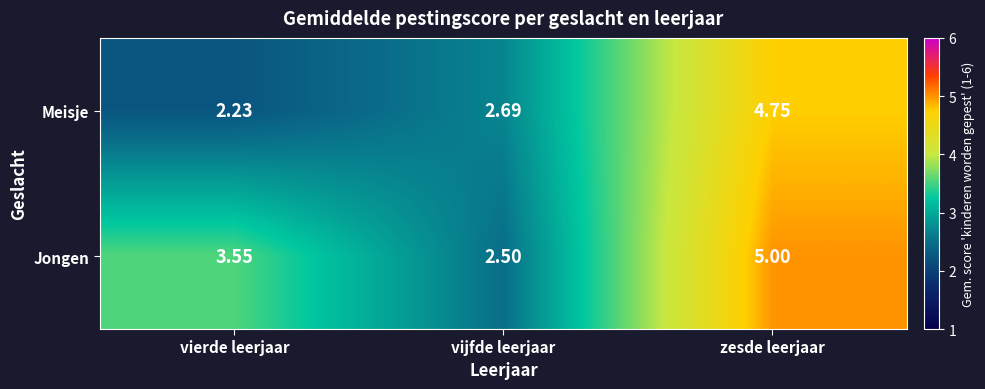

At which label is Meisje closest to 3?

vijfde leerjaar